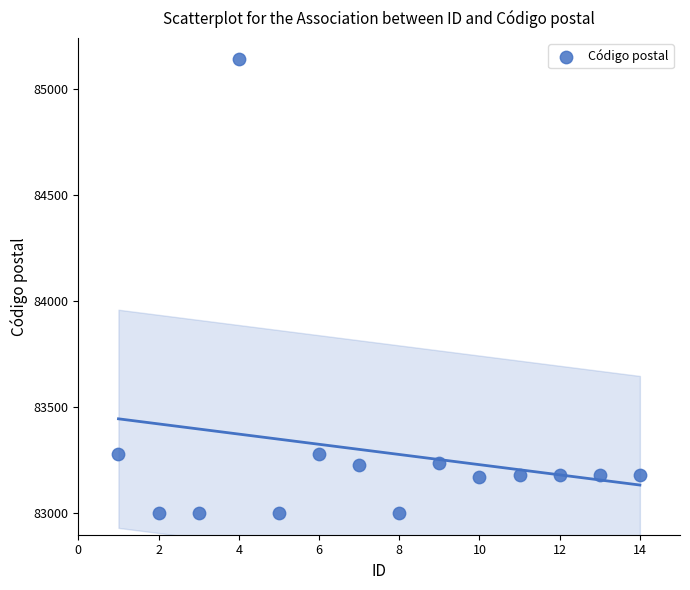

What is the range of Y values (max minus min)?

2140